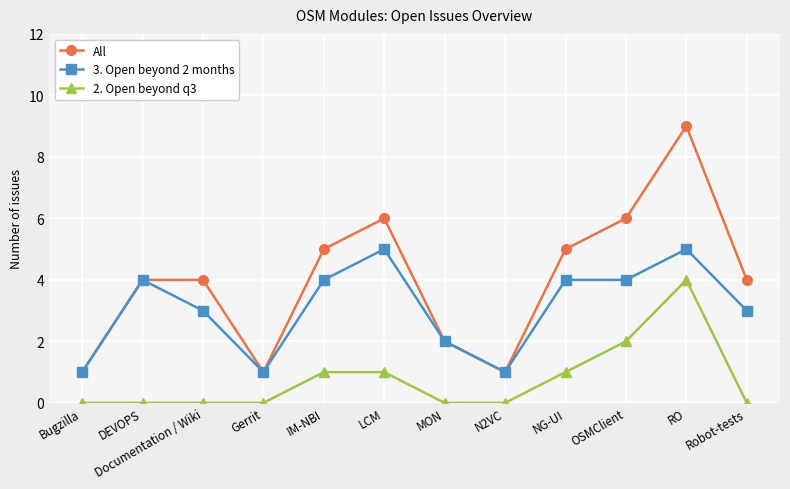

Where is the first local maximum for 3. Open beyond 2 months?

DEVOPS